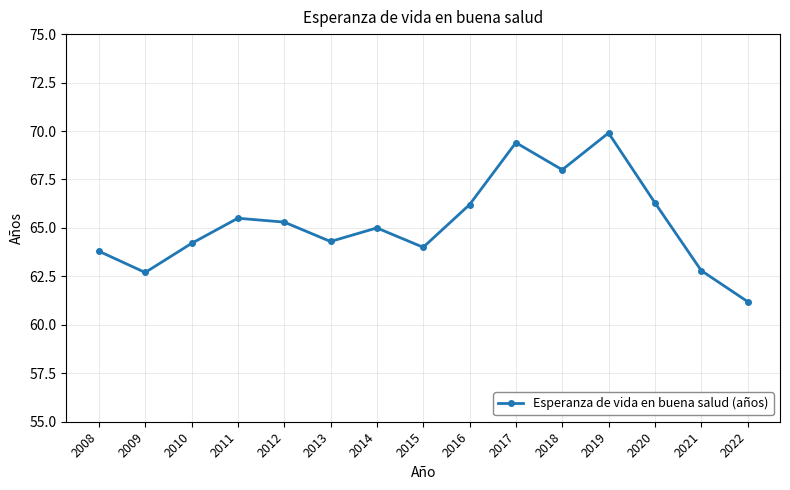

What is the difference between the values at 2013 and 2015?

0.3